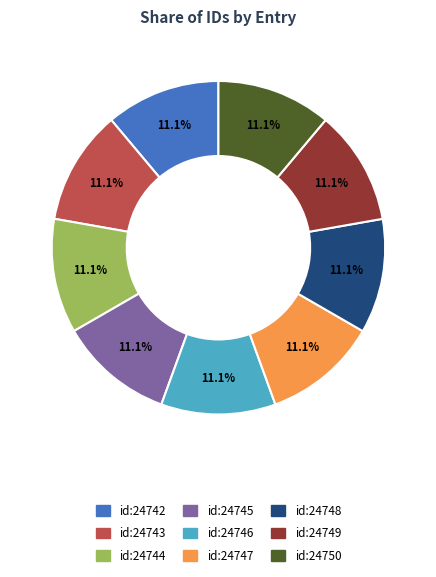

Approximately how many times larger is the value at id:24742 compared to id:24745?

1.0